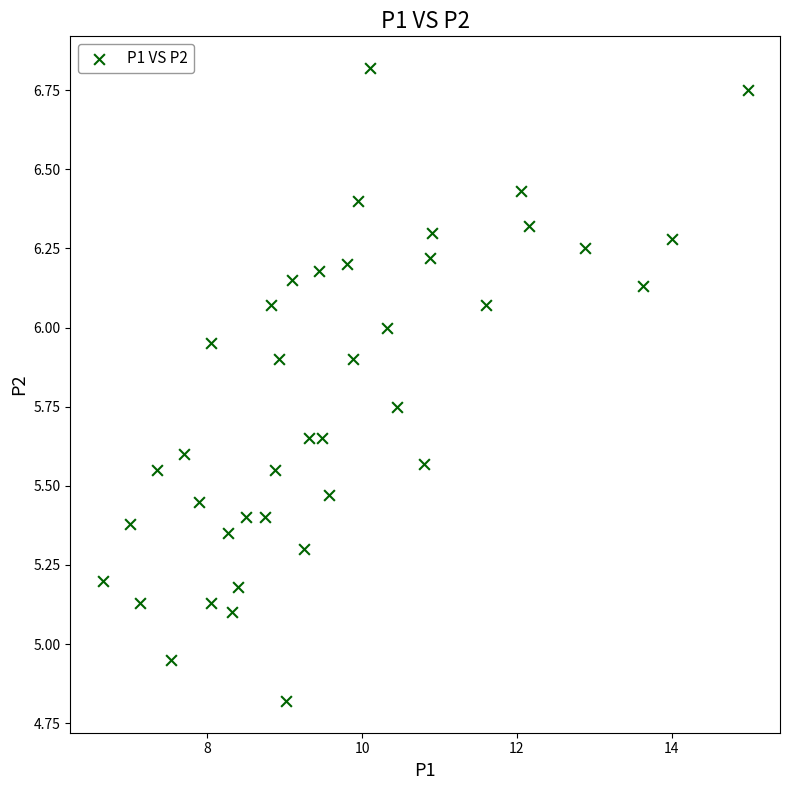

What is the range of Y values (max minus min)?

2.0